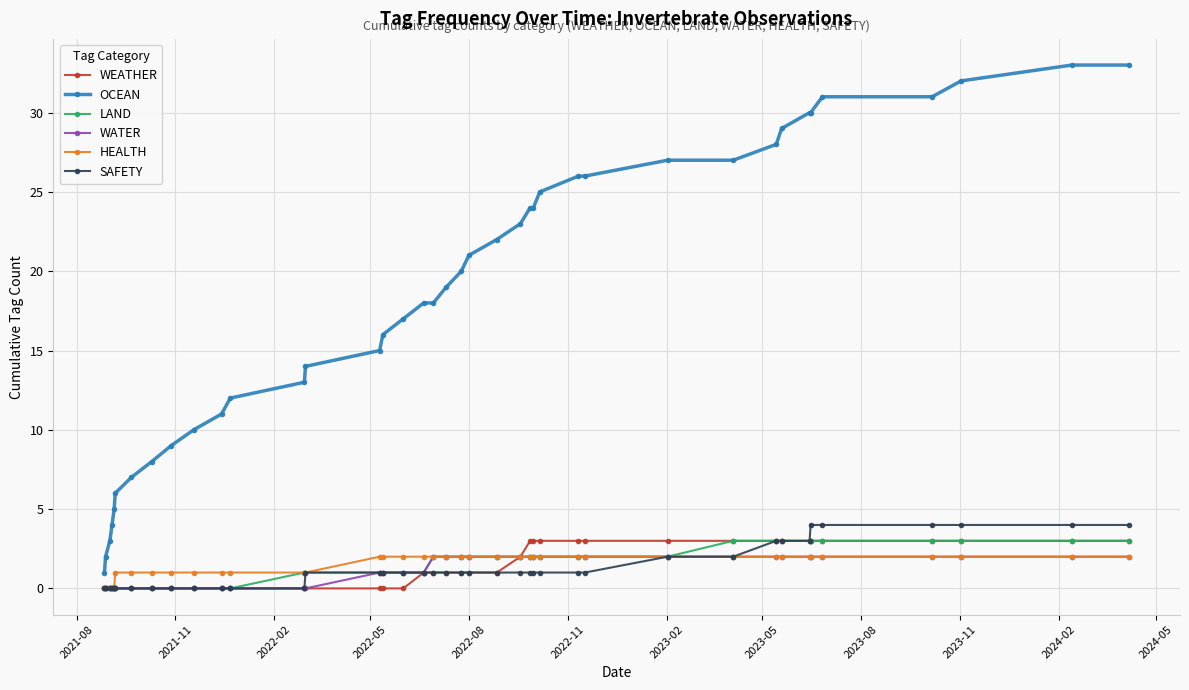

Which series has the largest range (max minus min)?

OCEAN